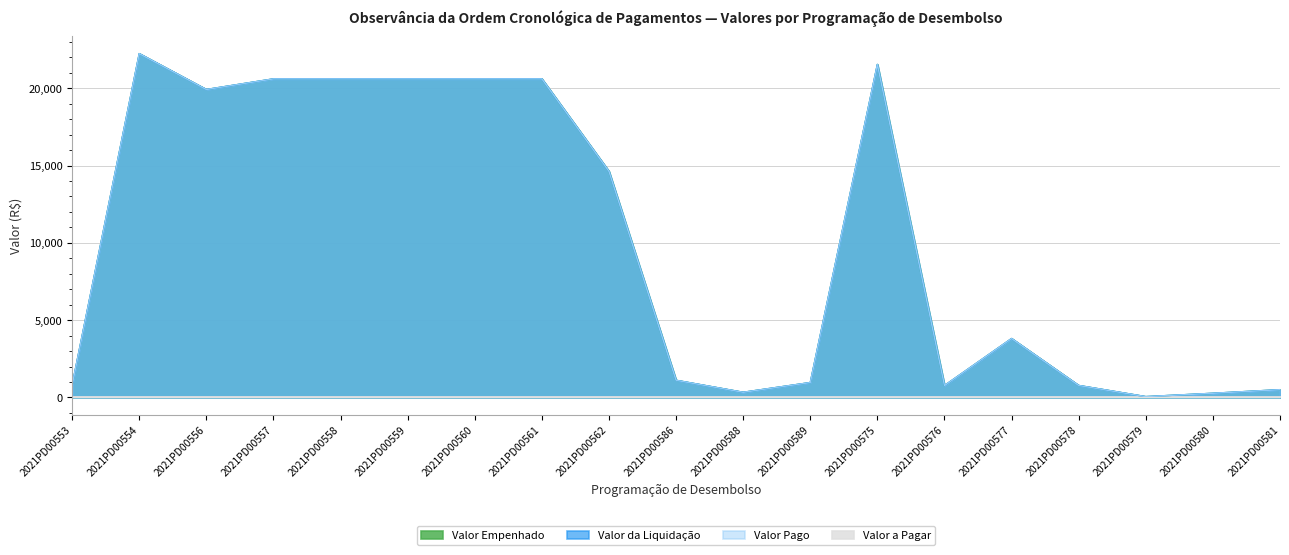

True or false: Valor Empenhado and Valor Pago intersect in this chart.

False